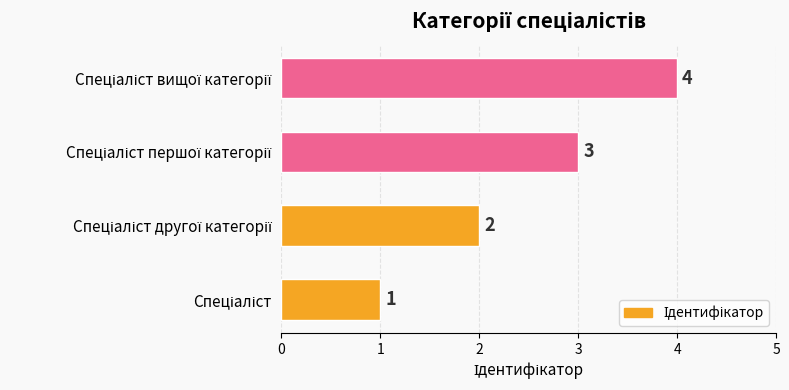

How many values are between 2 and 4?

3